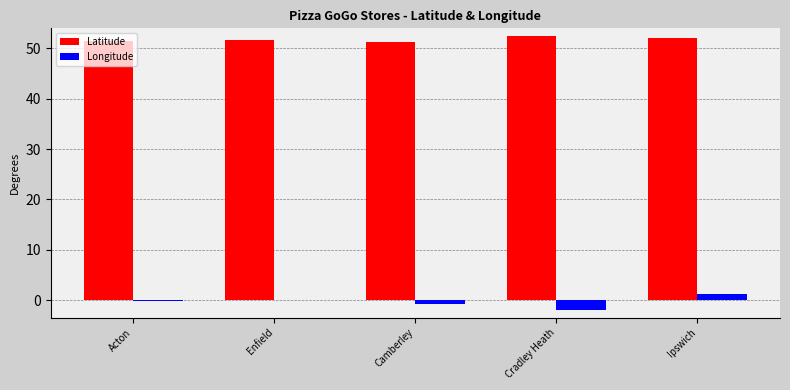

What is the approximate value of Longitude at Ipswich?

1.2